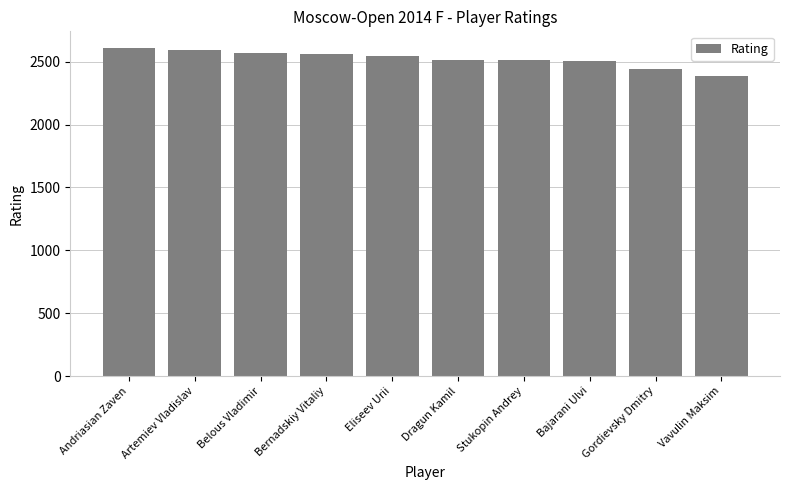

Between Dragun Kamil and Belous Vladimir, which is larger?

Belous Vladimir